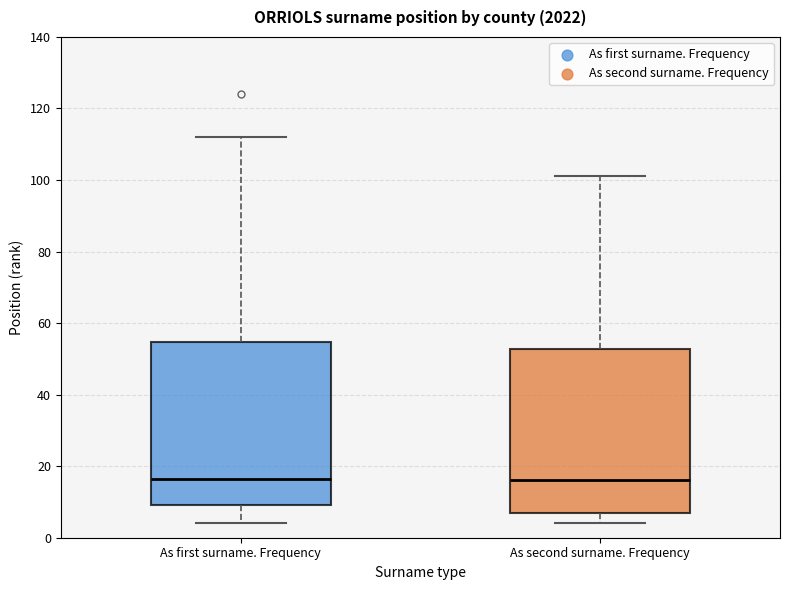

Where is the lower edge of the box for As first surname. Frequency on the y-axis? The values are not printed on the chart, so give them approximately, as read against the axis.

10